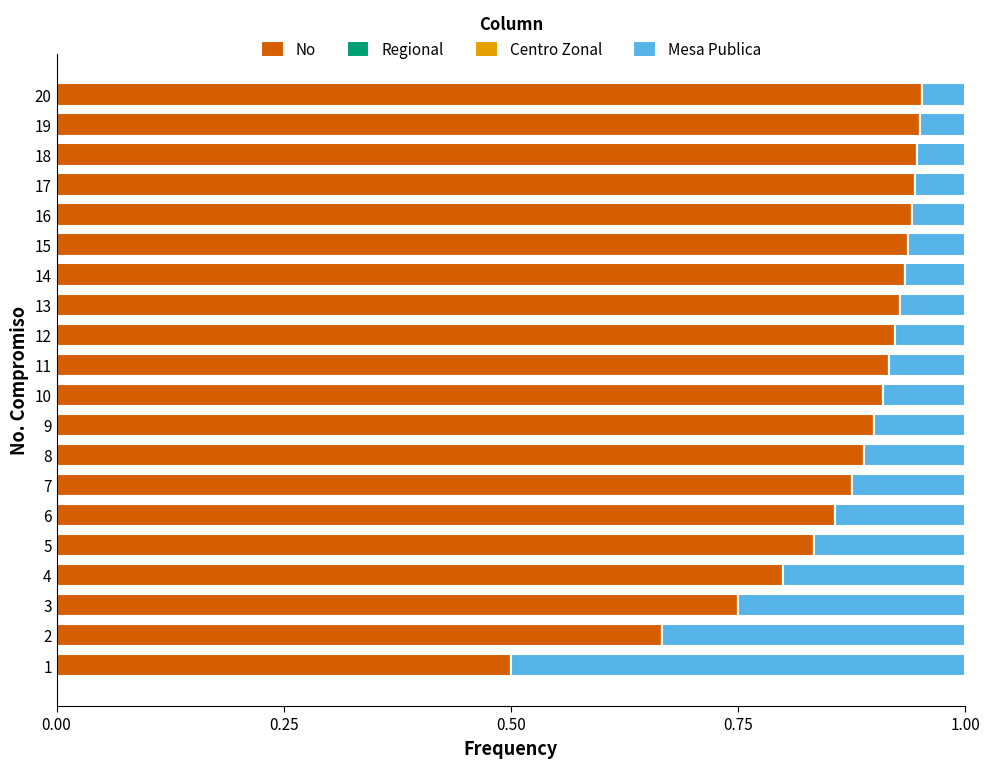

The No series shows 0.9 at 7. True or false?

True